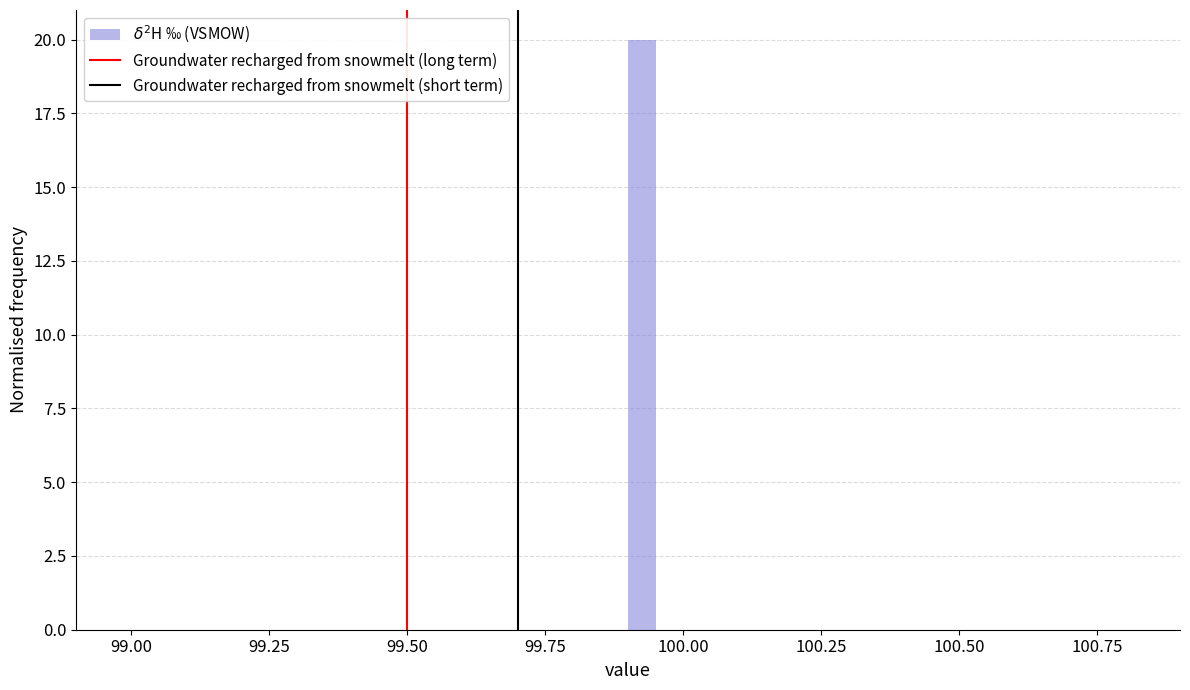

Around what value on the x-axis is the tallest bar? Give the approximate position of its centre, as read against the axis.

99.95